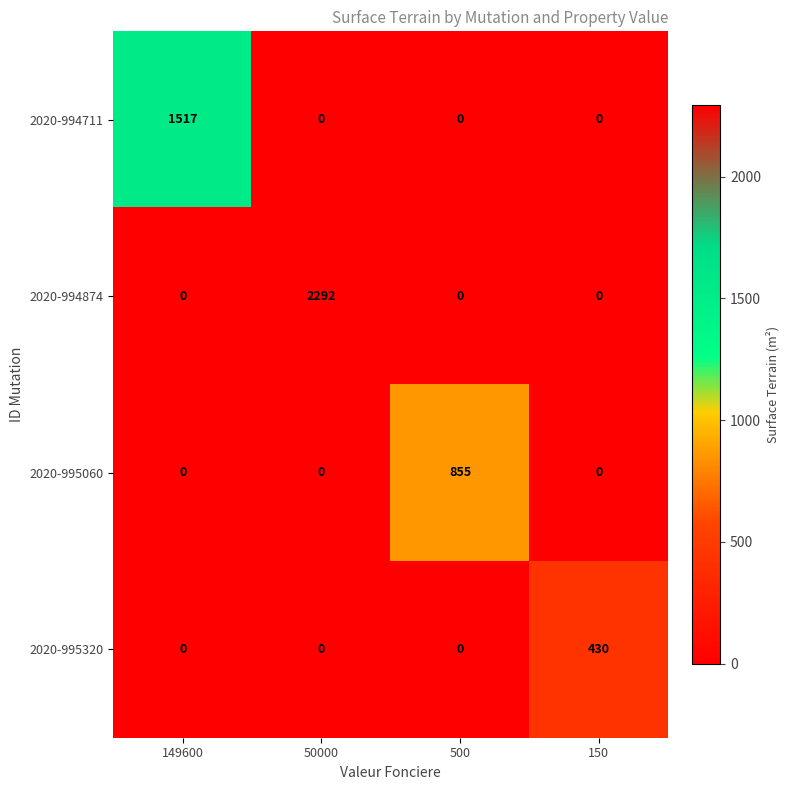

Which series has the largest range (max minus min)?

2020-994874